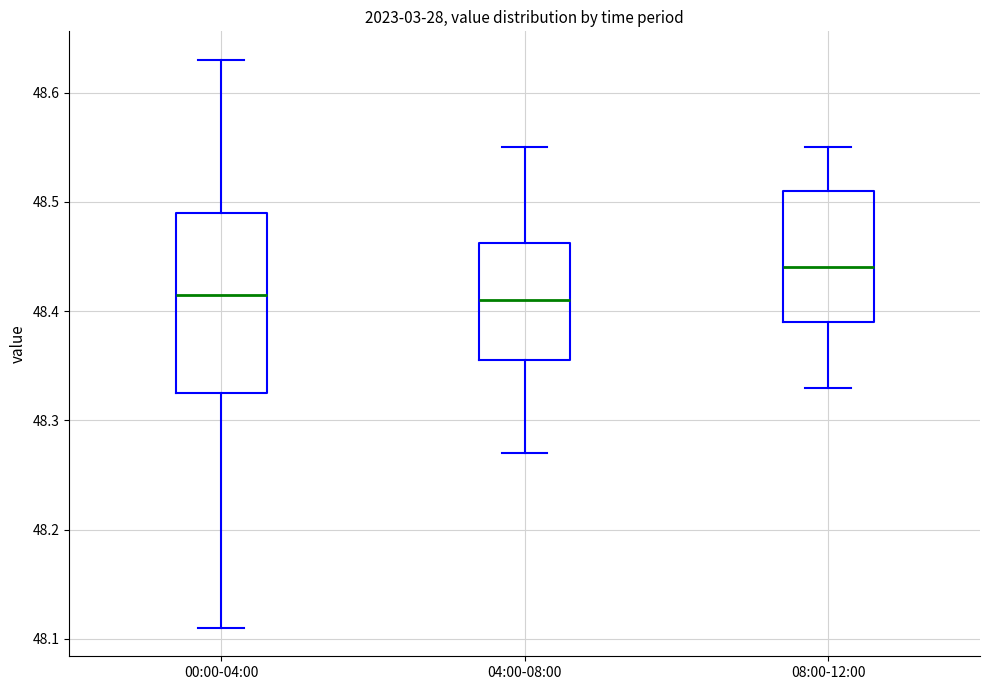

Reading left to right, transcribe this box plot: for each box, give where its median line is, the range the box spans, and where its two whiskers end, as read against the y-axis. The values are not printed on the chart, so give them approximately, as read against the axis.

00:00-04:00: median 48.42, box 48.33 to 48.49, whiskers 48.11 to 48.63
04:00-08:00: median 48.41, box 48.36 to 48.46, whiskers 48.27 to 48.55
08:00-12:00: median 48.44, box 48.39 to 48.51, whiskers 48.33 to 48.55